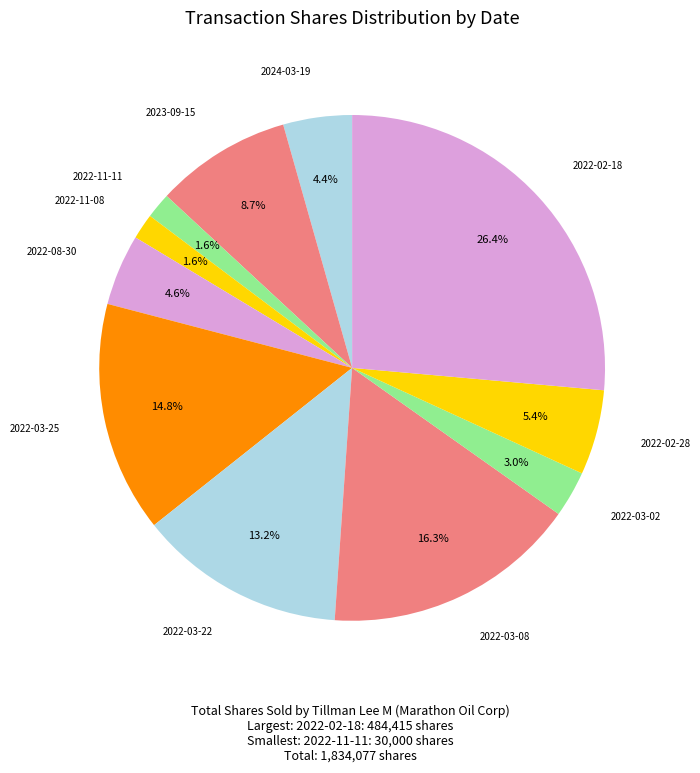

What portion of the pie excludes 2023-09-15?

91.3%